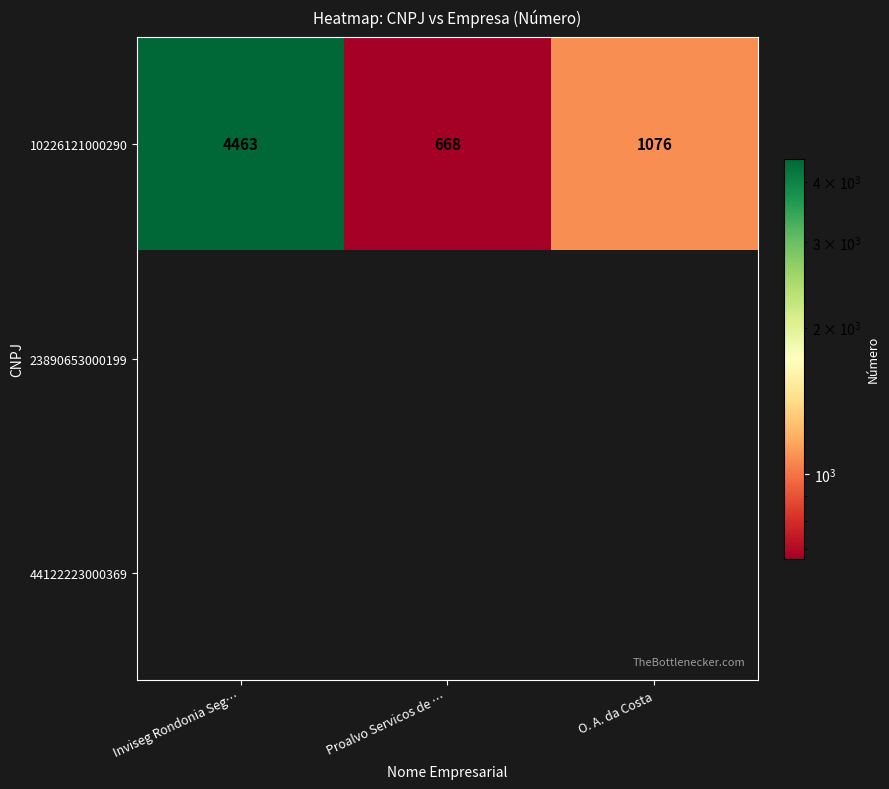

How many data points in 10226121000290 are less than 1076?

1